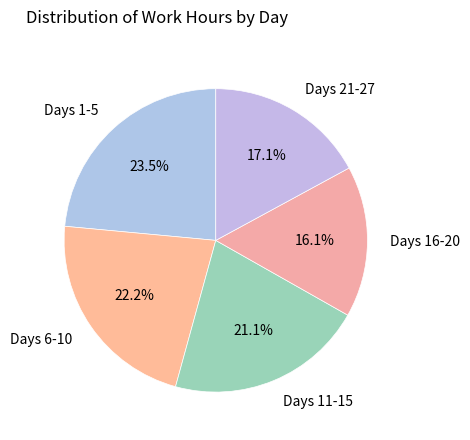

What is the largest slice in the pie chart?

Days 1-5